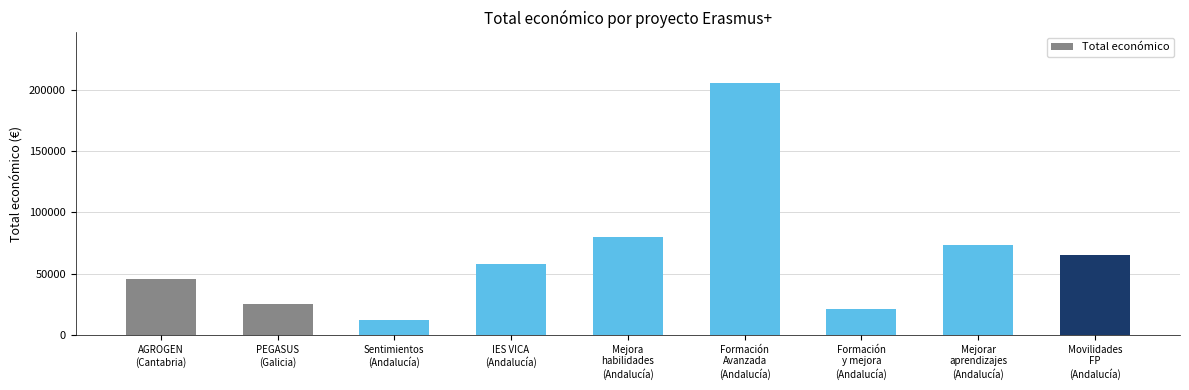

What is the sum of all values?

586369